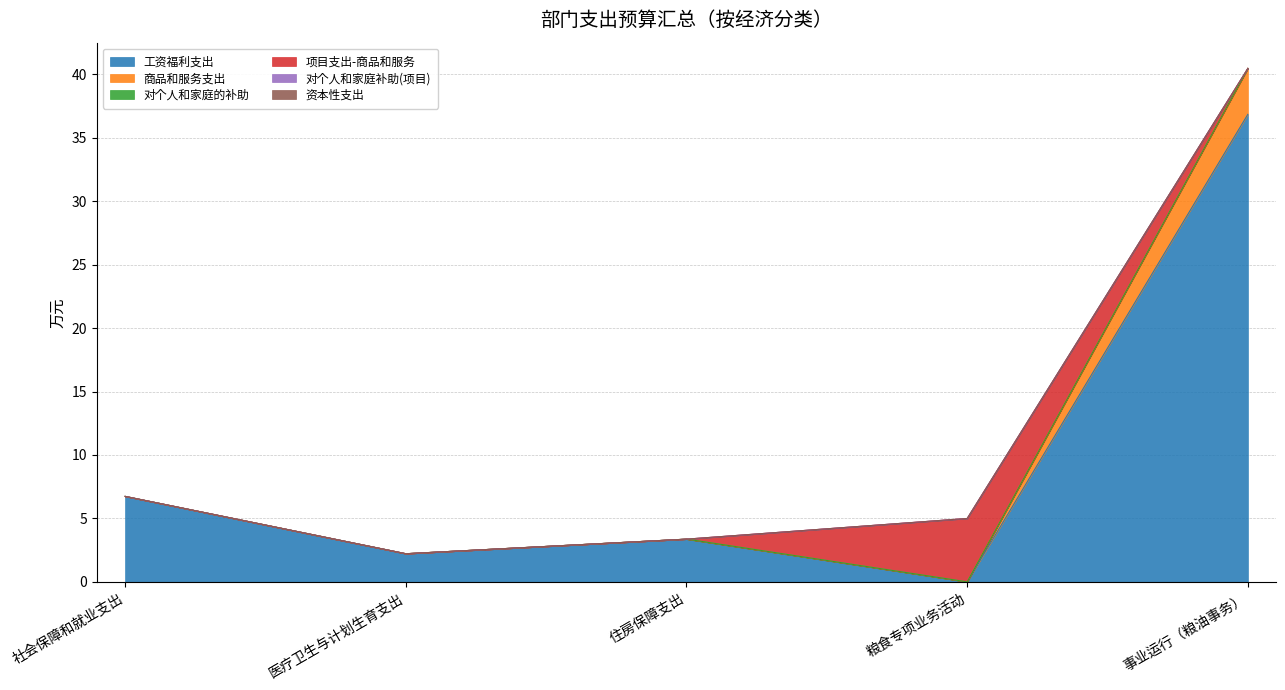

True or false: 对个人和家庭的补助 and 项目支出-商品和服务 intersect in this chart.

False